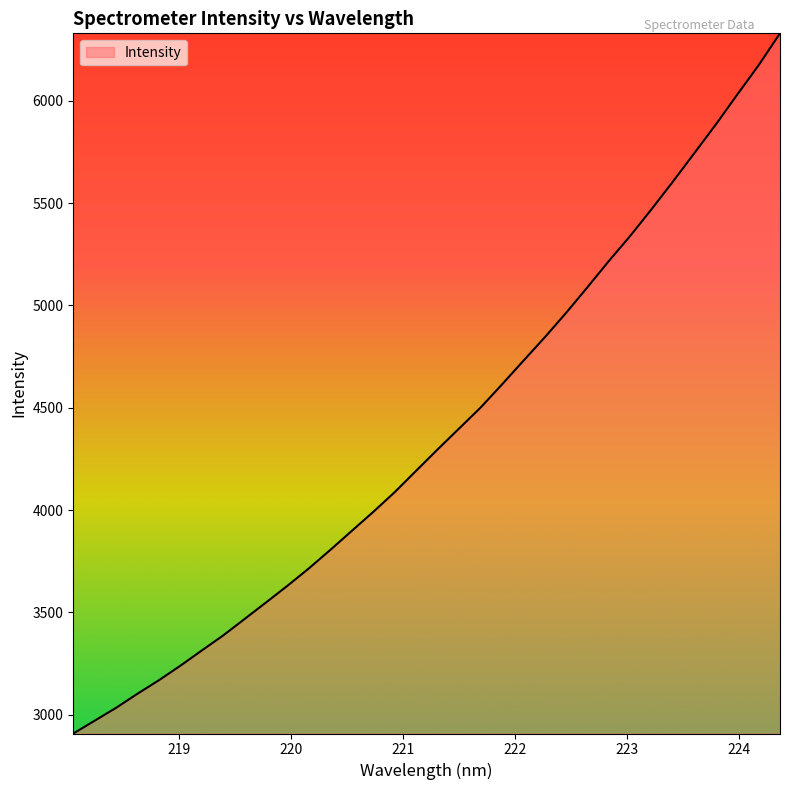

What is the smallest value displayed?

2907.8